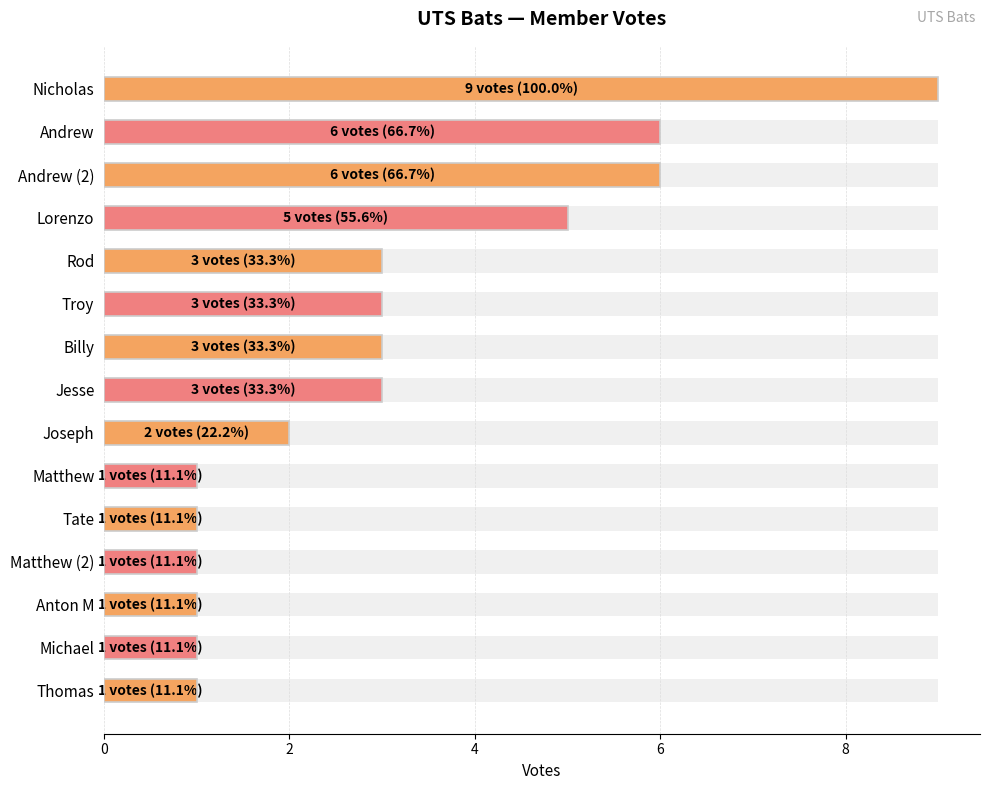

What is the difference between the maximum and second lowest values?

8